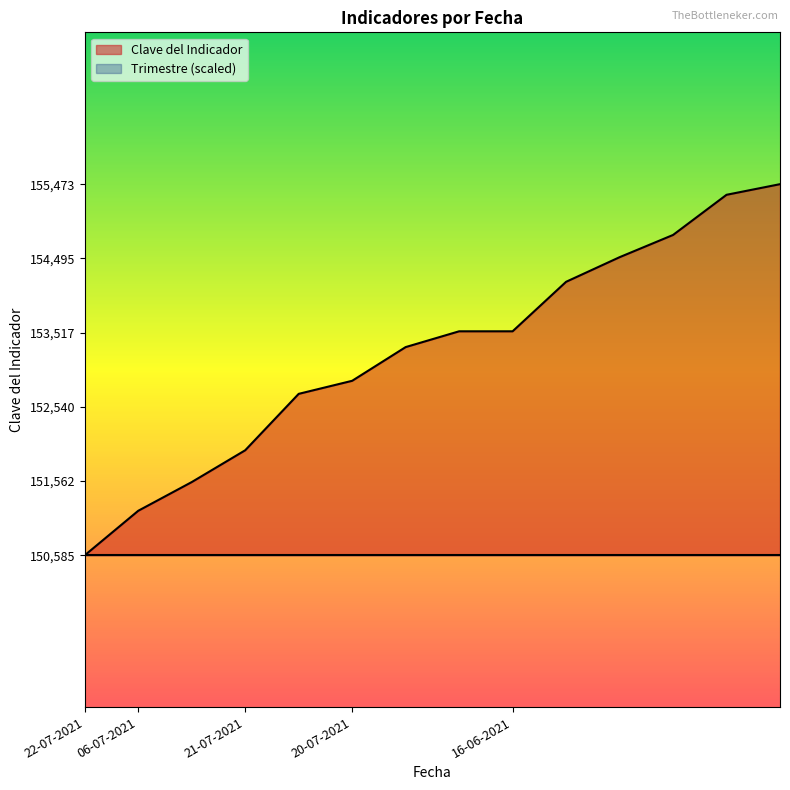

What is the greatest value displayed?

155473